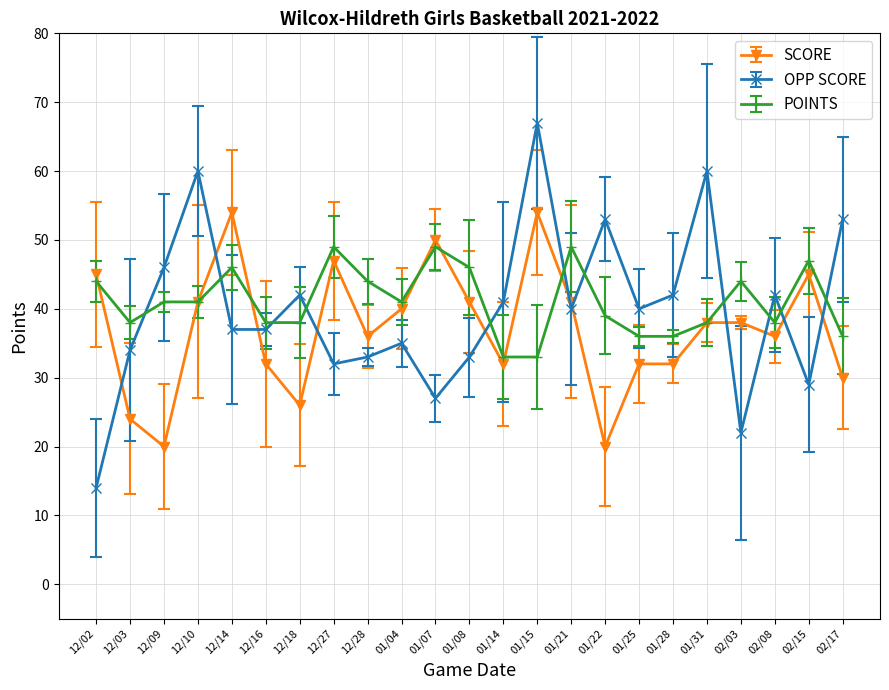

What value does the SCORE series have at 02/17?

30